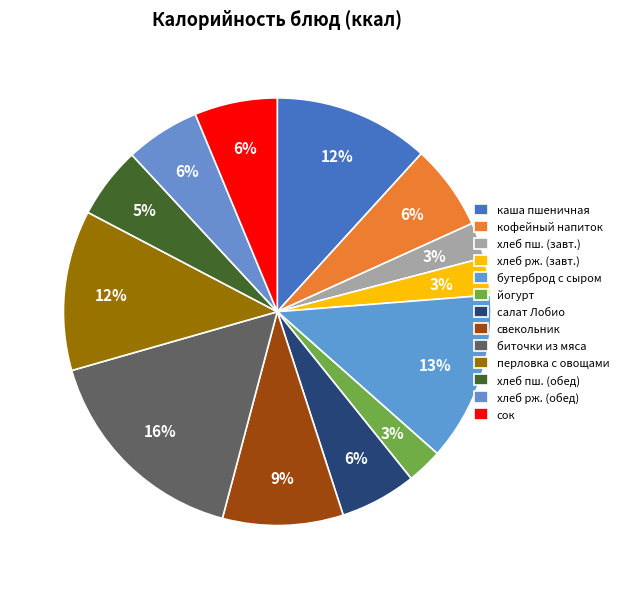

Is there any slice that represents more than half of the pie?

No